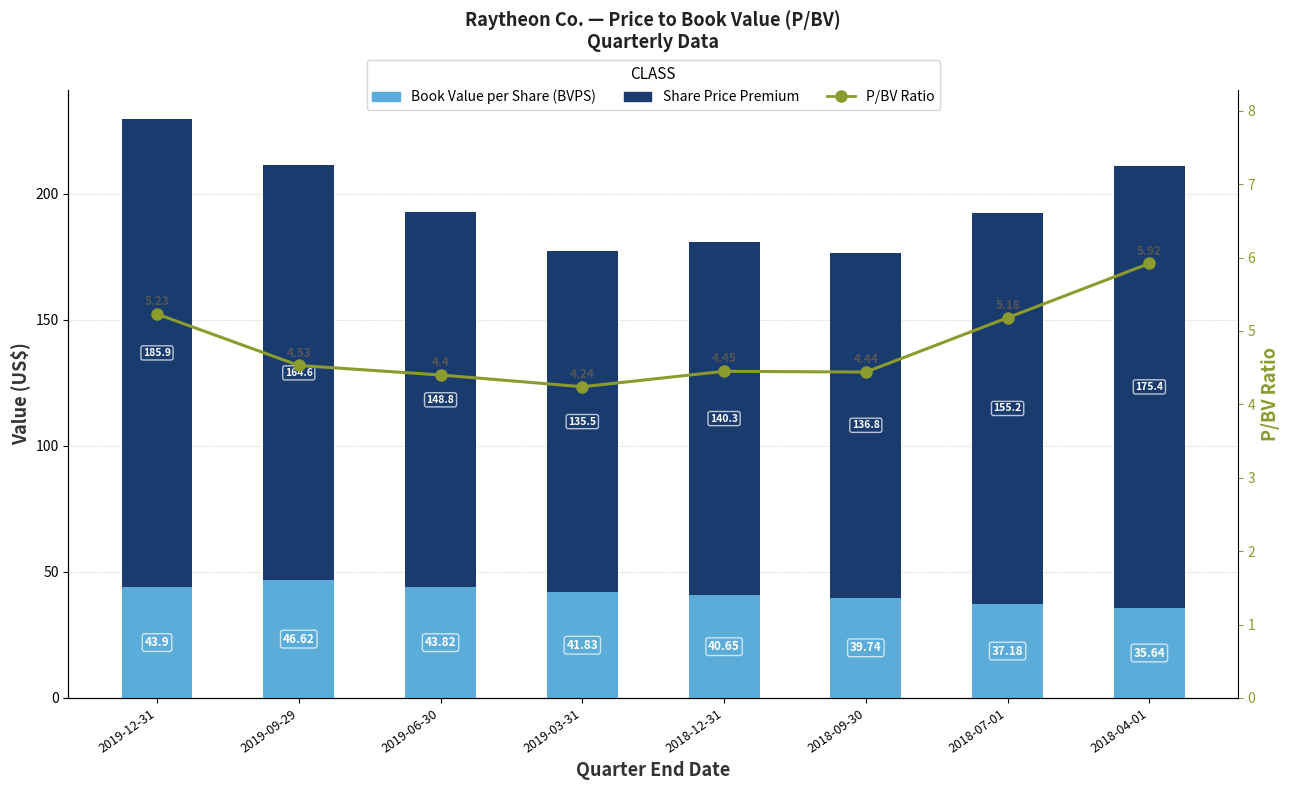

Where is Share Price Premium nearest to the value 160?

2019-09-29